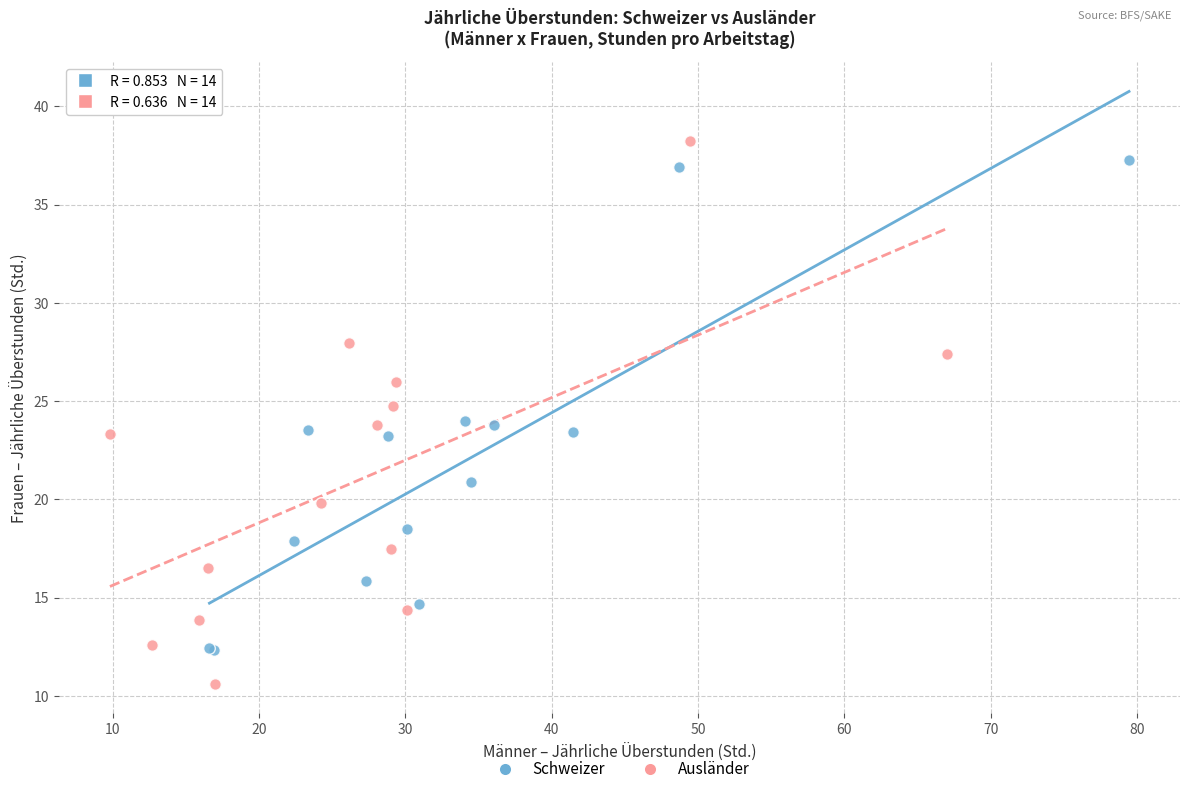

Which series reaches the minimum Y coordinate?

Ausländer